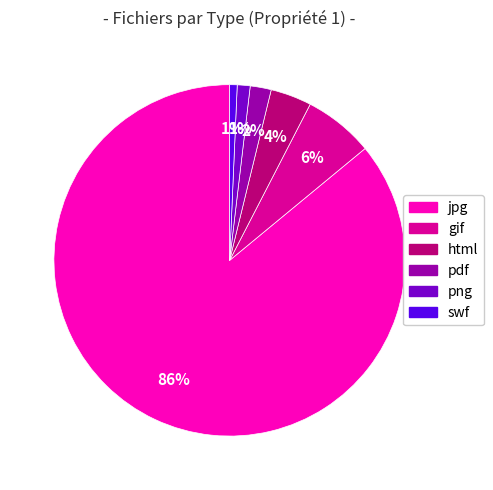

To the nearest percent, what is the average slice percentage?

17%